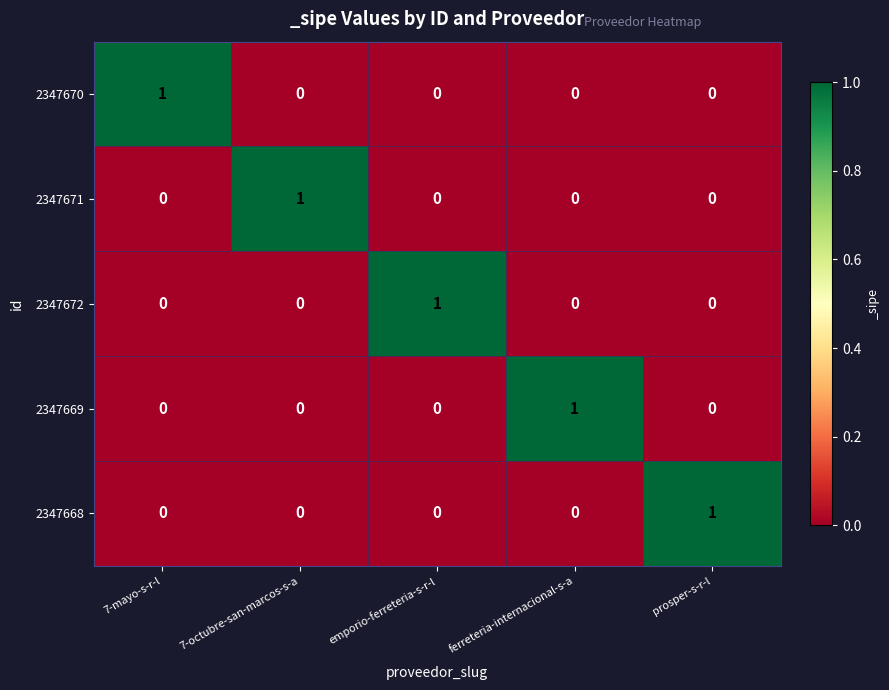

At how many categories does at least one series exceed 0?

5